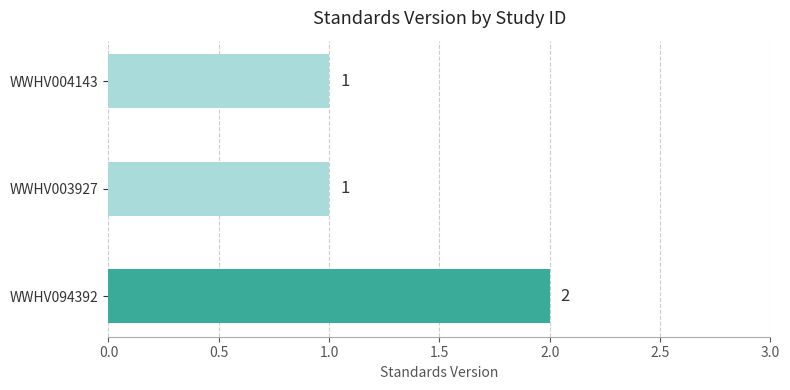

What is the change in value from WWHV003927 to WWHV094392?

+1